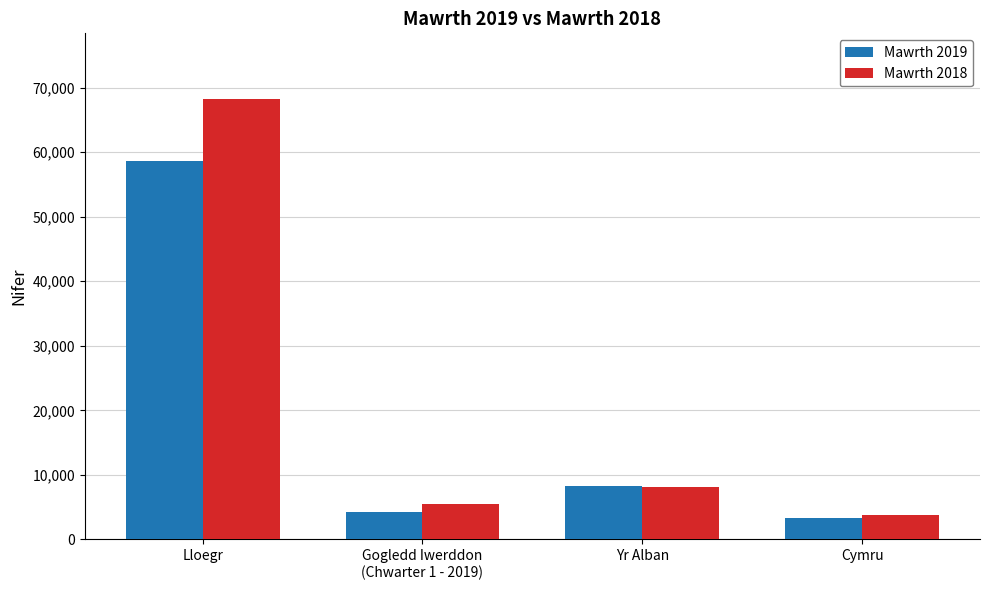

What is the maximum value shown in the chart?

68184